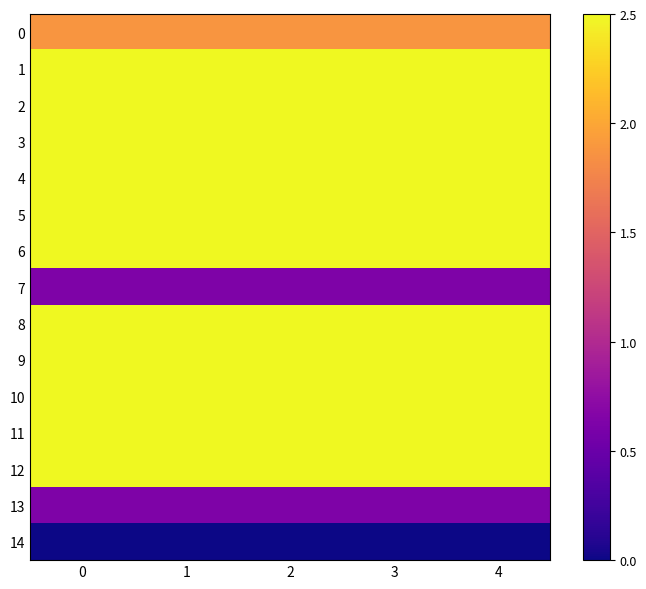

Reading left to right, list all the values displayed in this chart.

0: 0=1.9	1=1.9	2=1.9	3=1.9	4=1.9
1: 0=2.5	1=2.5	2=2.5	3=2.5	4=2.5
2: 0=2.5	1=2.5	2=2.5	3=2.5	4=2.5
3: 0=2.5	1=2.5	2=2.5	3=2.5	4=2.5
4: 0=2.5	1=2.5	2=2.5	3=2.5	4=2.5
5: 0=2.5	1=2.5	2=2.5	3=2.5	4=2.5
6: 0=2.5	1=2.5	2=2.5	3=2.5	4=2.5
7: 0=0.6	1=0.6	2=0.6	3=0.6	4=0.6
8: 0=2.5	1=2.5	2=2.5	3=2.5	4=2.5
9: 0=2.5	1=2.5	2=2.5	3=2.5	4=2.5
10: 0=2.5	1=2.5	2=2.5	3=2.5	4=2.5
11: 0=2.5	1=2.5	2=2.5	3=2.5	4=2.5
12: 0=2.5	1=2.5	2=2.5	3=2.5	4=2.5
13: 0=0.6	1=0.6	2=0.6	3=0.6	4=0.6
14: 0=0.0	1=0.0	2=0.0	3=0.0	4=0.0